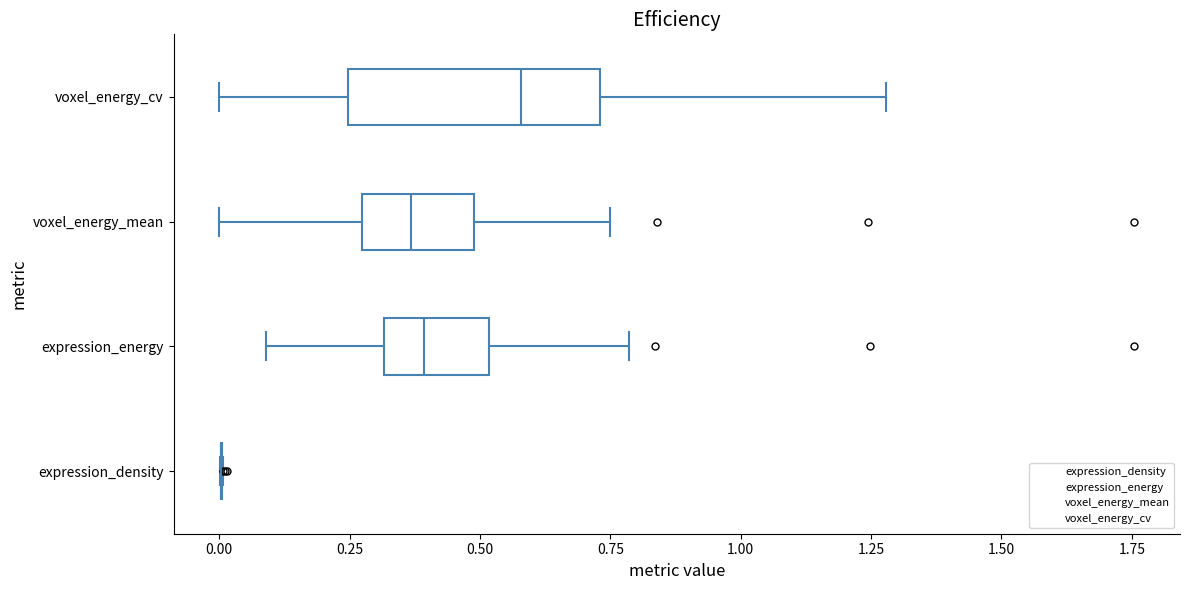

Comparing the boxes themselves (not the whiskers), which one is the widest?

voxel_energy_cv